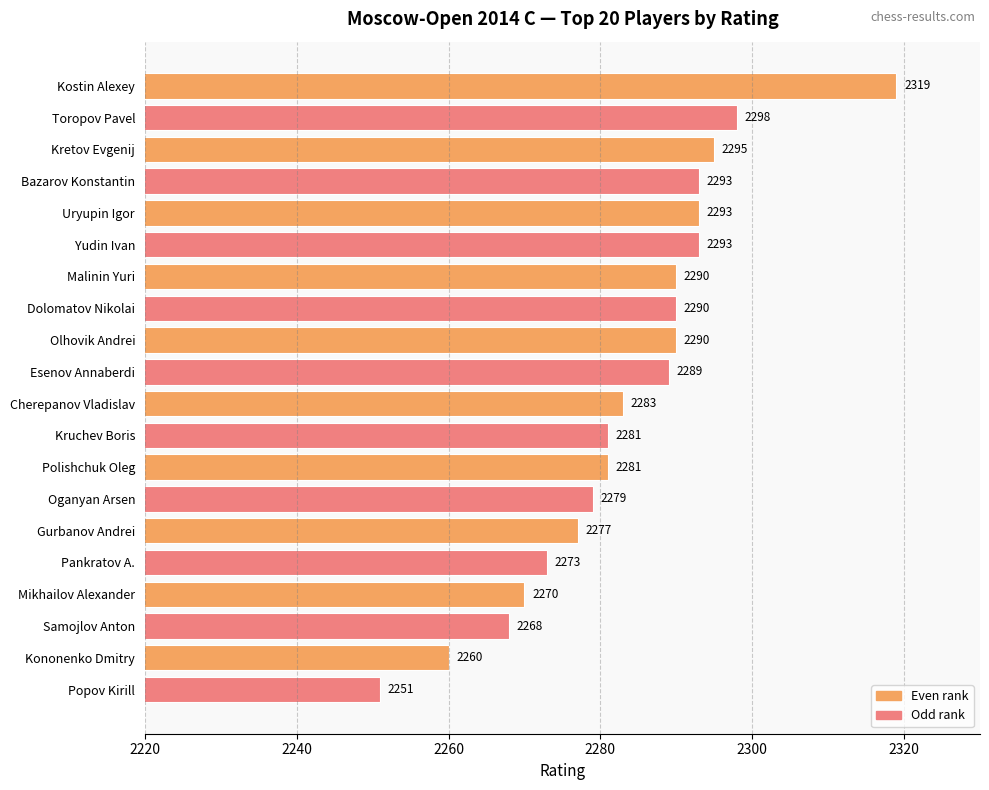

Reading top to bottom, transcribe all the data shown in this chart.

Kostin Alexey=2319	Toropov Pavel=2298	Kretov Evgenij=2295	Bazarov Konstantin=2293	Uryupin Igor=2293	Yudin Ivan=2293	Malinin Yuri=2290	Dolomatov Nikolai=2290	Olhovik Andrei=2290	Esenov Annaberdi=2289	Cherepanov Vladislav=2283	Kruchev Boris=2281	Polishchuk Oleg=2281	Oganyan Arsen=2279	Gurbanov Andrei=2277	Pankratov A.=2273	Mikhailov Alexander=2270	Samojlov Anton=2268	Kononenko Dmitry=2260	Popov Kirill=2251